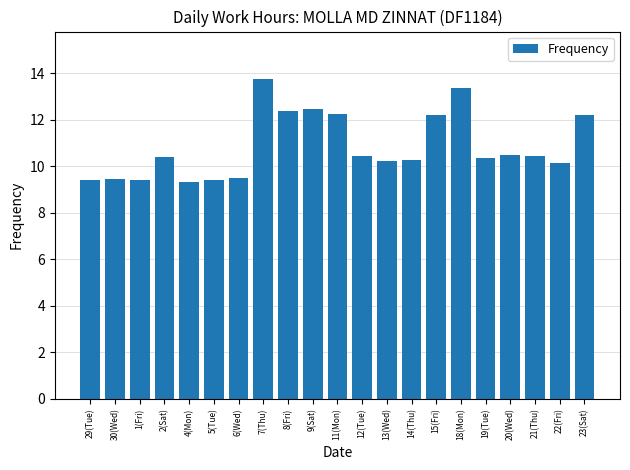

What is the label of the 5th bar from the right?

19(Tue)